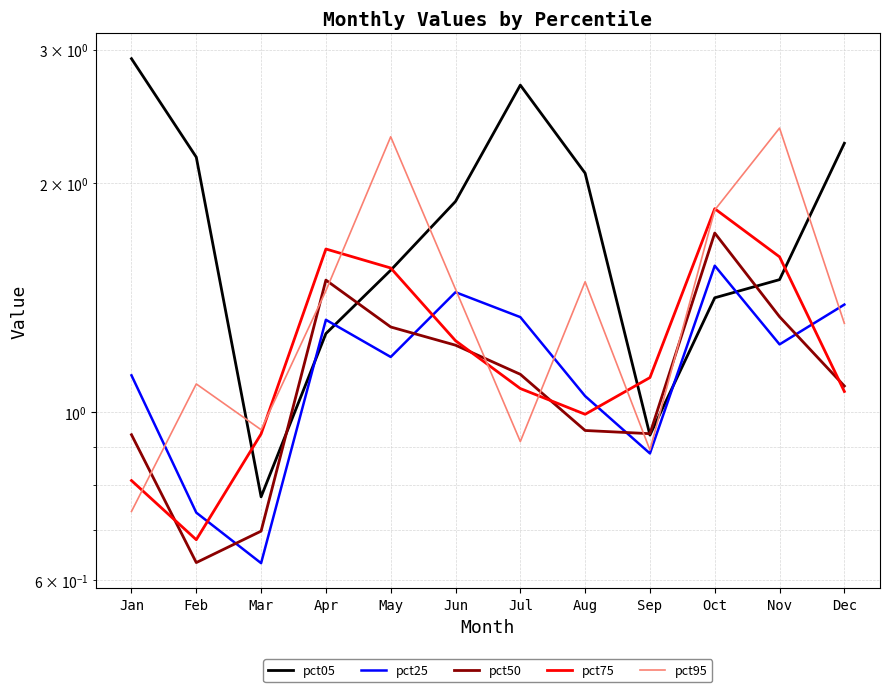

Which category has the highest value in the pct95 series?

Nov